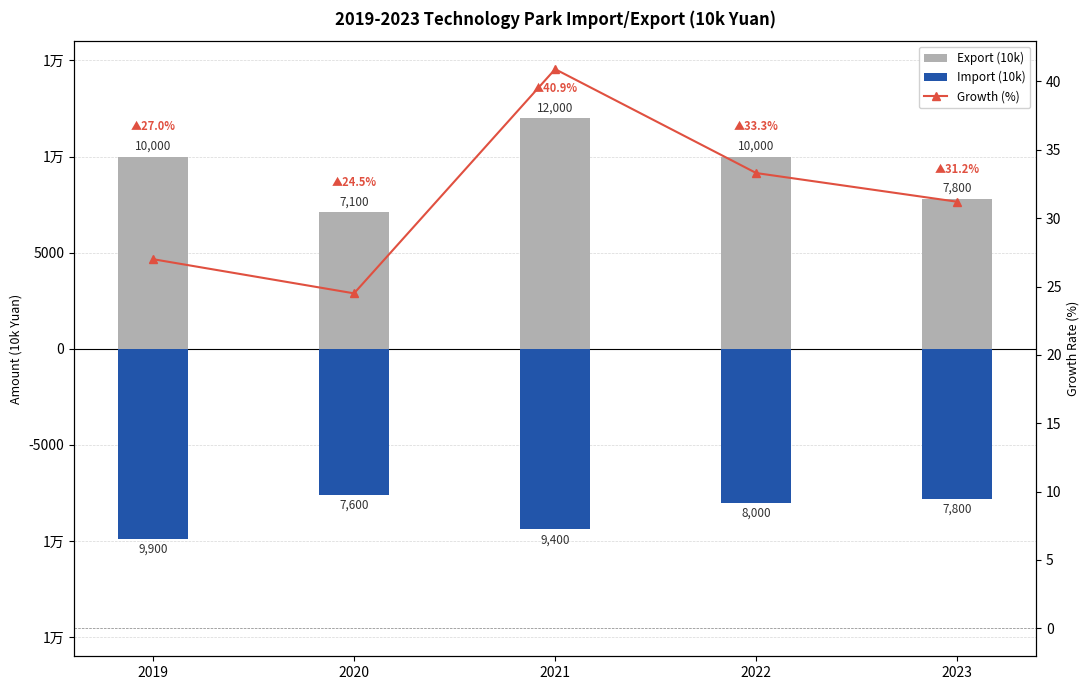

Rank the series by their average value, from highest to lowest.

Export (10k), Growth (%), Import (10k)